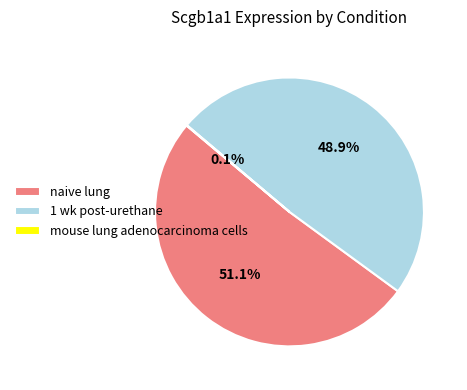

Combined, what portion of the pie is 1 wk post-urethane and naive lung?

99.9%